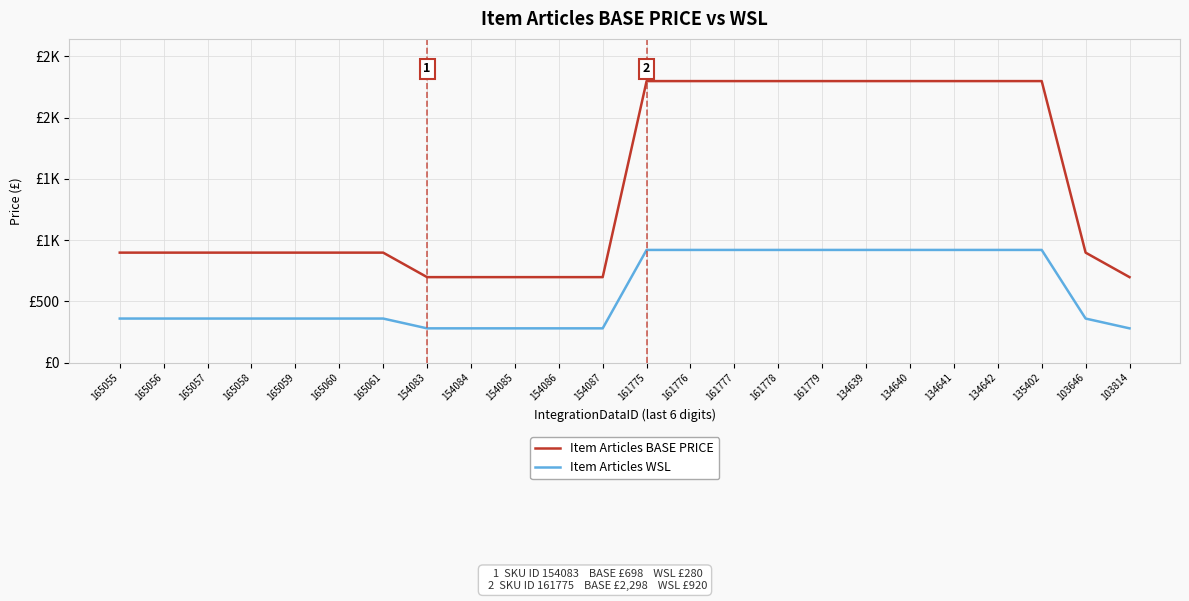

Which has a higher value, 165056 or 154085?

165056